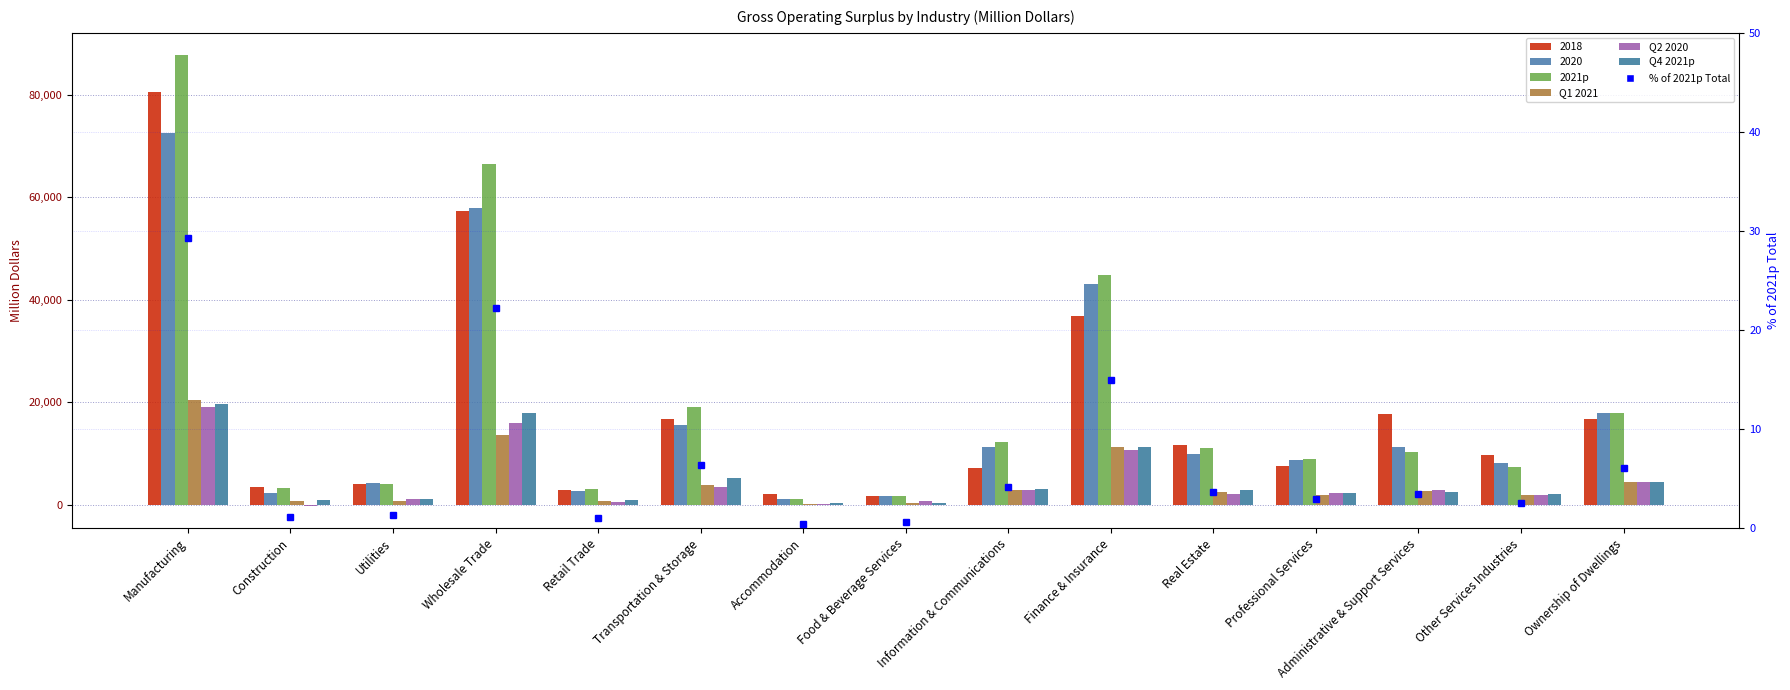

At how many categories does at least one series exceed 5596?

10